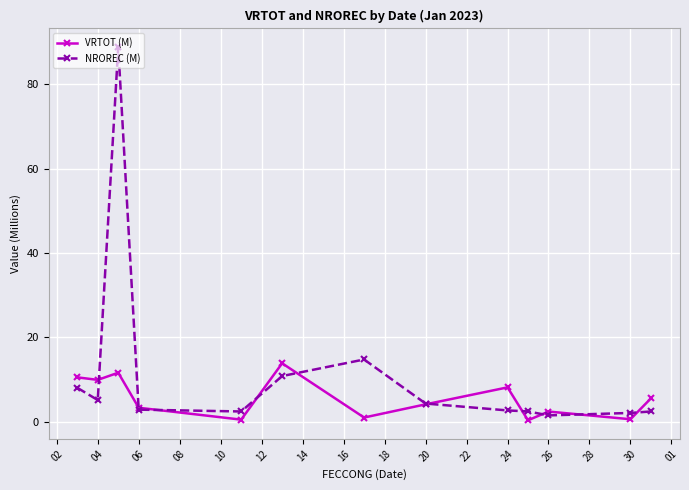

What is the average value of the VRTOT (M) series?

5.5